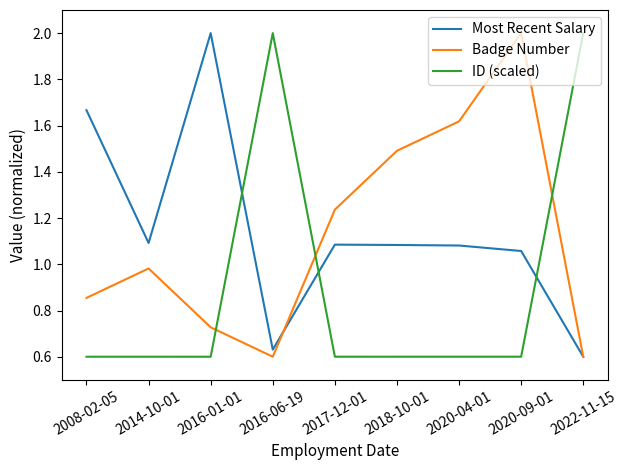

What is the total value across all series at 2008-02-05?

3.1